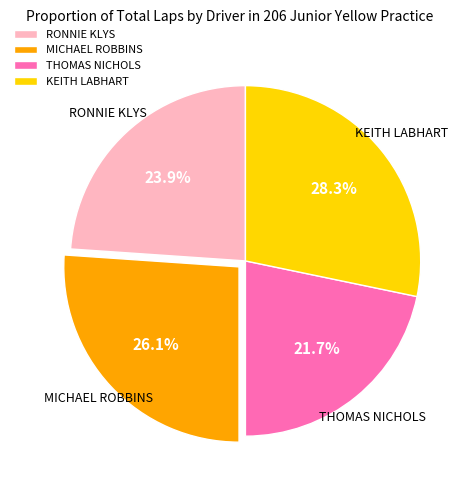

Rank the categories by value from lowest to highest.

THOMAS NICHOLS, RONNIE KLYS, MICHAEL ROBBINS, KEITH LABHART